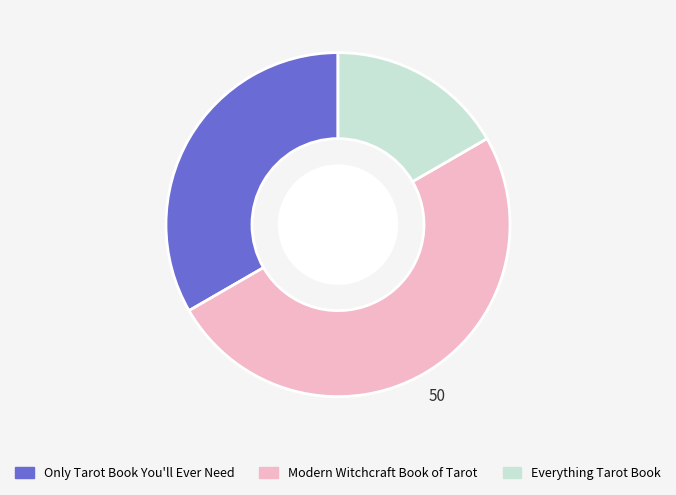

Between Modern Witchcraft Book of Tarot and Everything Tarot Book, which is larger?

Modern Witchcraft Book of Tarot